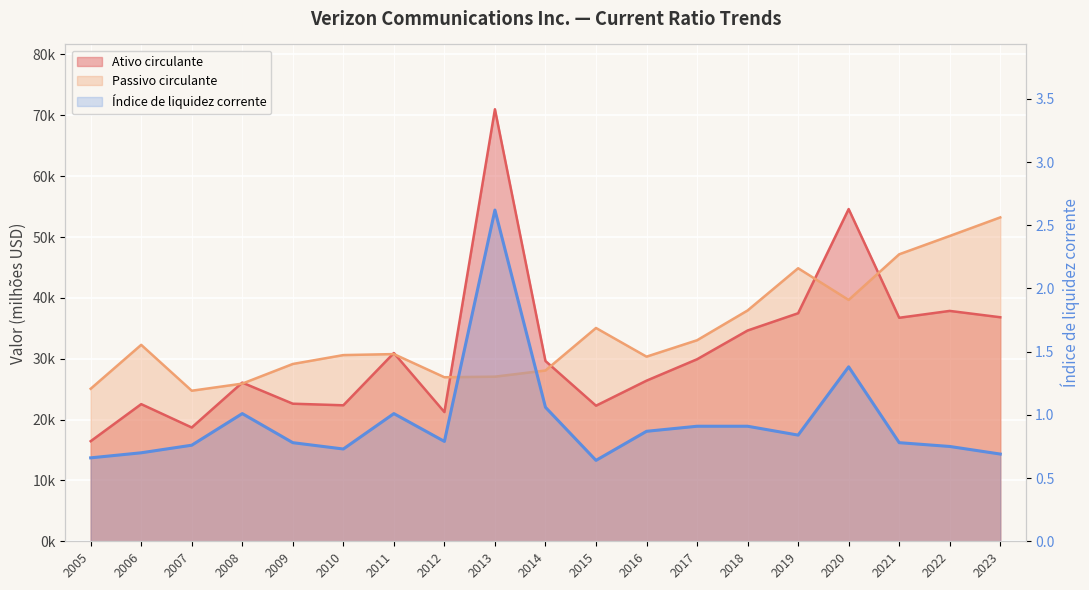

True or false: there are more than 1 points higher than both neighbors.

True